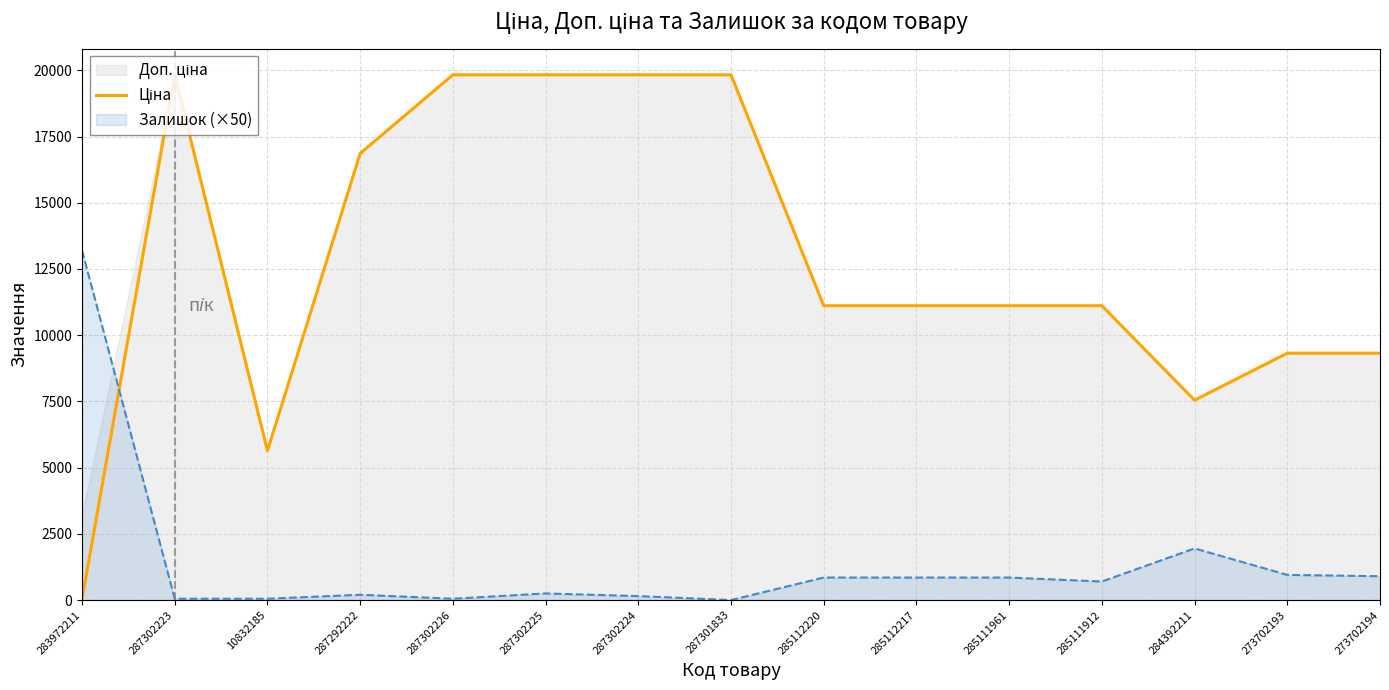

How many data points are above 11113?

10